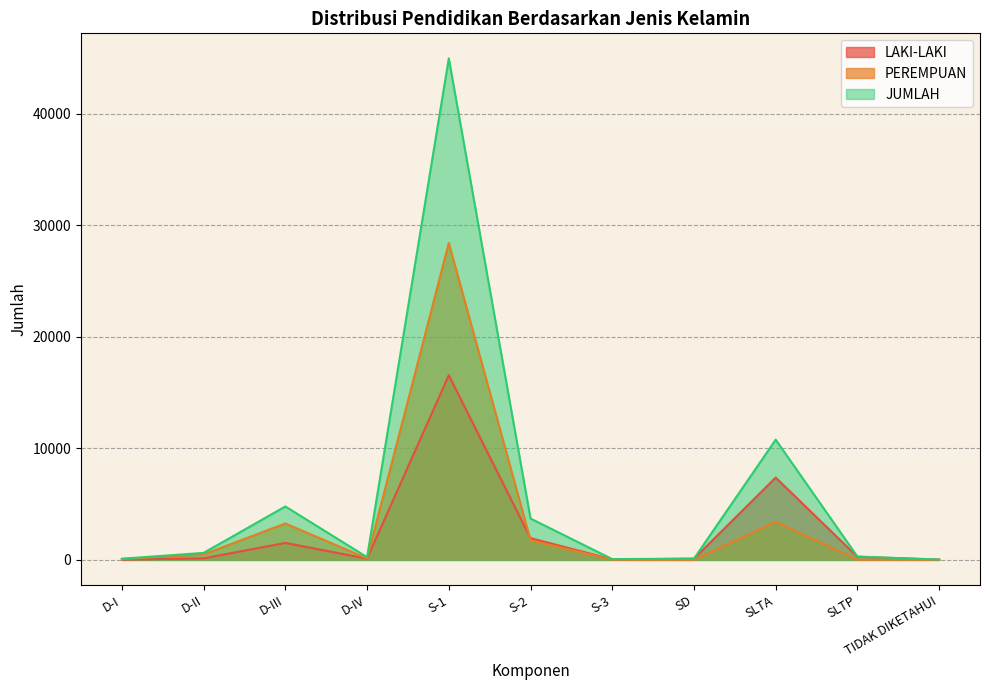

What is the maximum value for JUMLAH?

44946